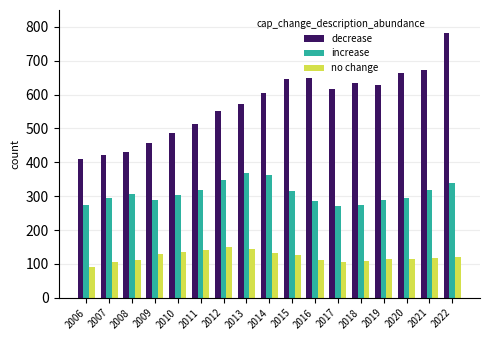

What value does the increase series have at 2018, to the nearest 5?

275